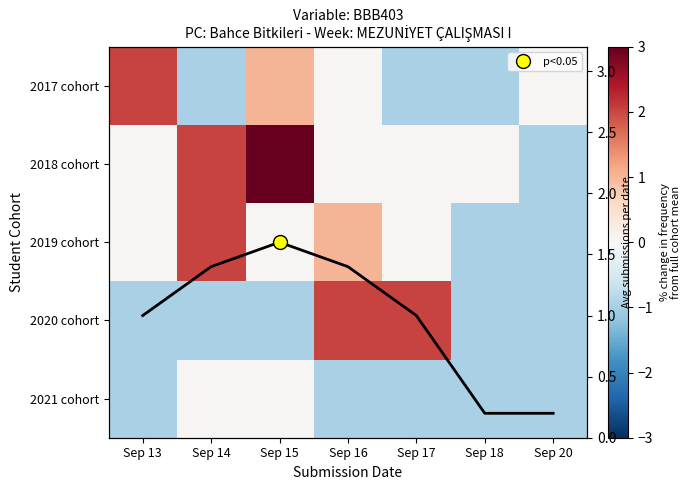

Which label corresponds to the smallest value in the chart?

Sep 14